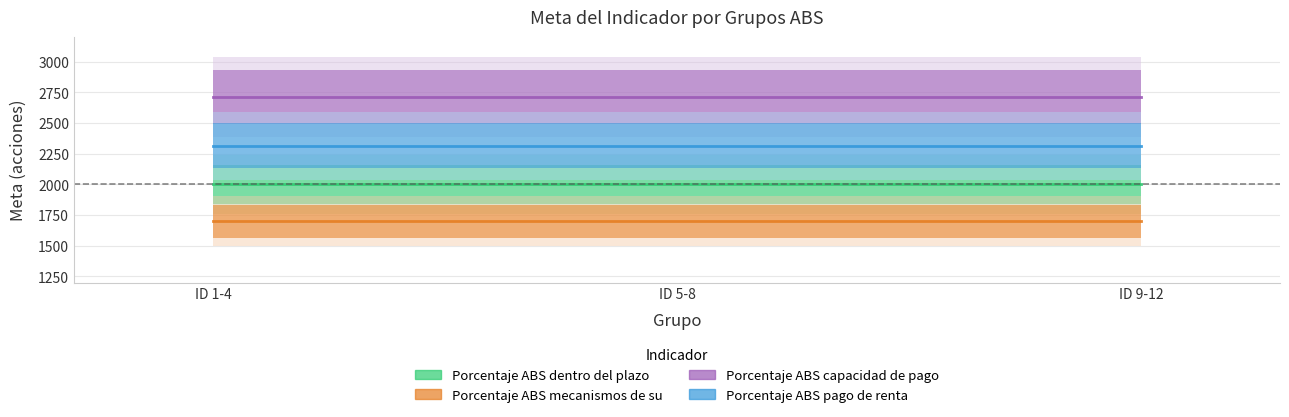

True or false: Porcentaje ABS dentro del plazo has a value of 3529 at ID 9-12.

False